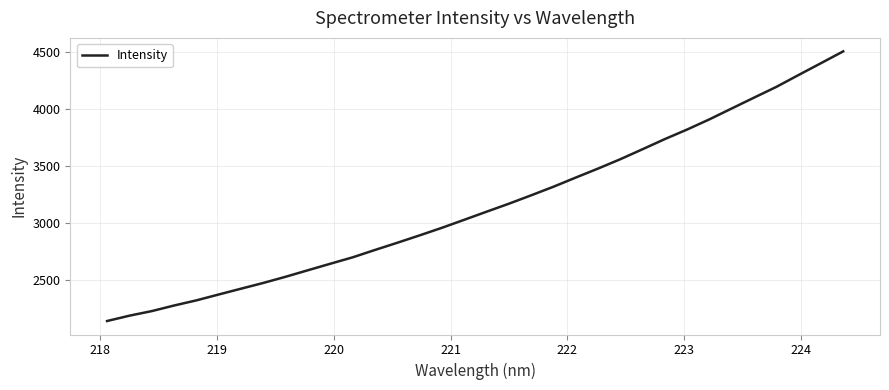

What is the smallest value displayed?

2138.3